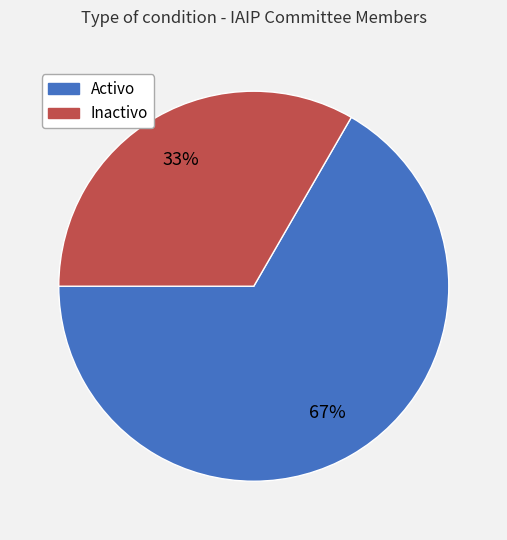

True or false: Activo accounts for 67% of the total.

True